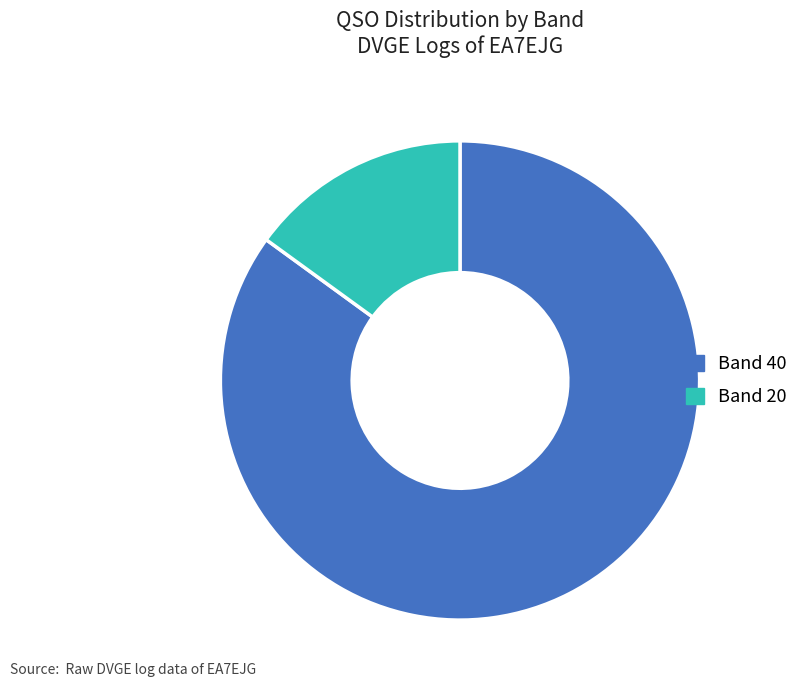

Count the number of slices in the pie.

2